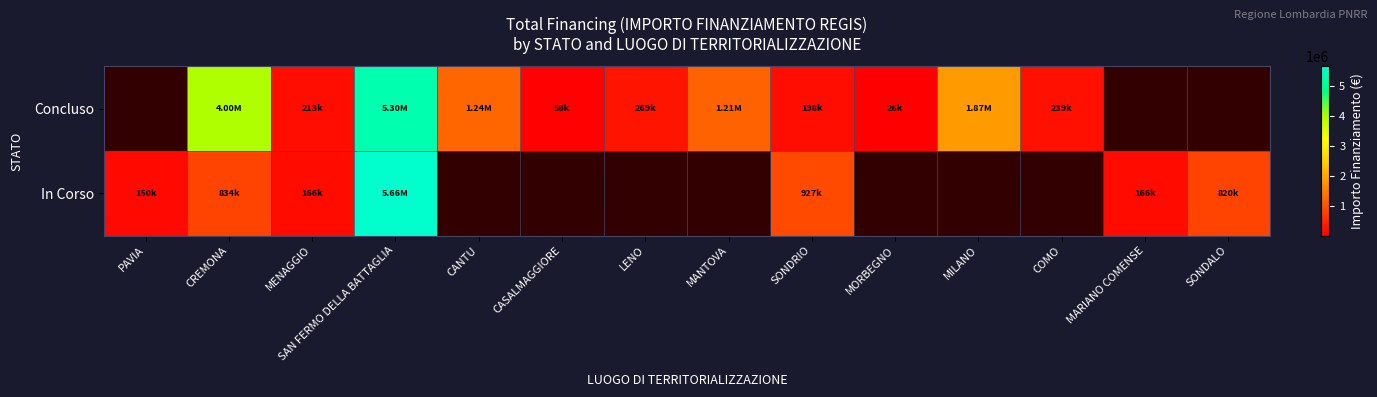

At which label does Concluso first exceed 1206048?

CREMONA